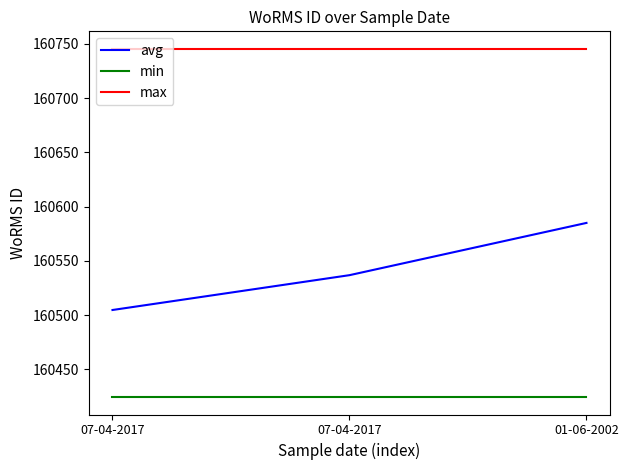

Reading right to left, transcribe all the data shown in this chart.

avg: 01-06-2002=160585.0	07-04-2017=160536.8	07-04-2017=160504.7
min: 01-06-2002=160424.4	07-04-2017=160424.4	07-04-2017=160424.4
max: 01-06-2002=160745.6	07-04-2017=160745.6	07-04-2017=160745.6